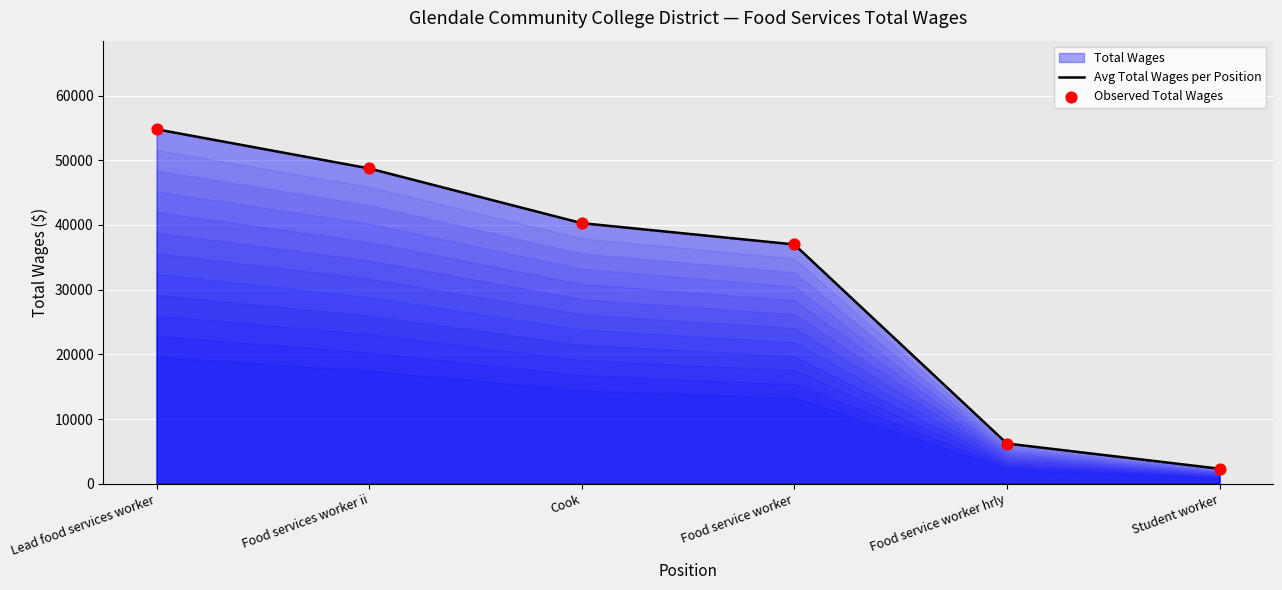

Rank the categories by value from highest to lowest.

Lead food services worker, Food services worker ii, Cook, Food service worker, Food service worker hrly, Student worker